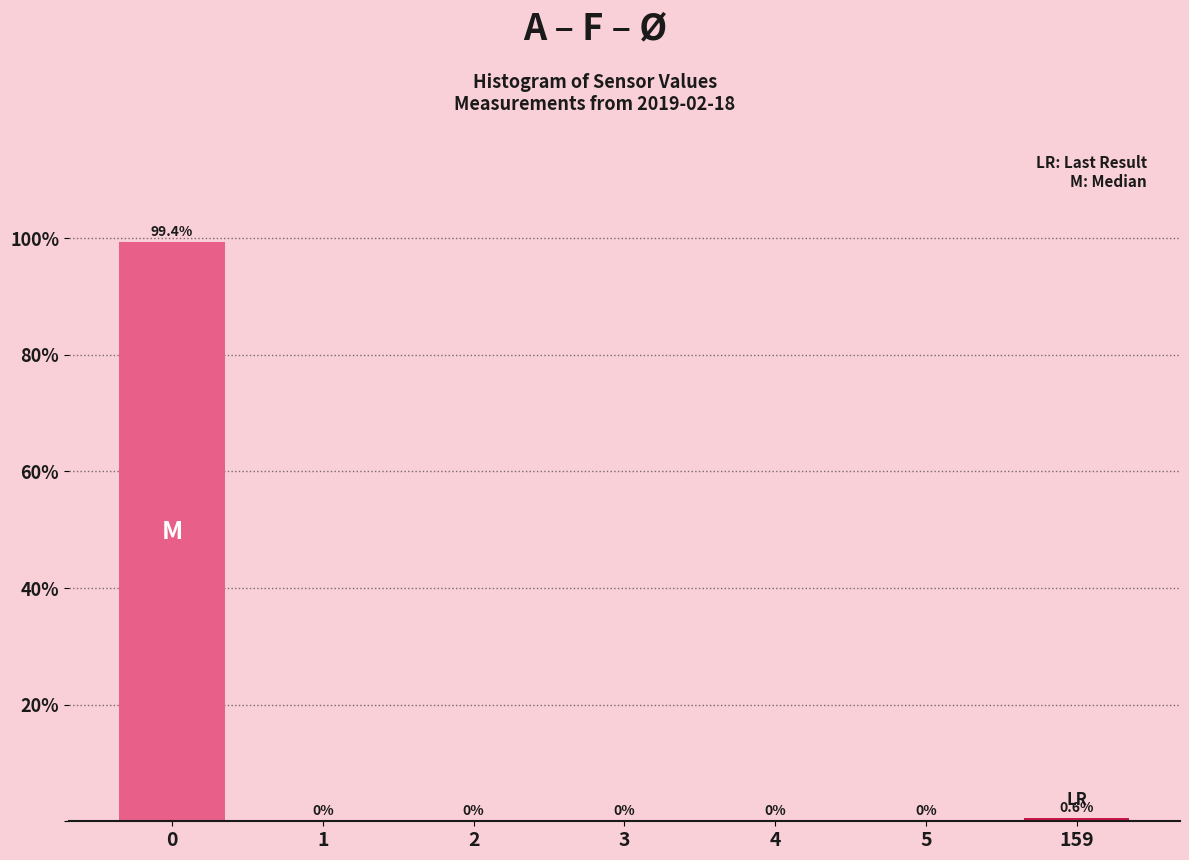

Reading right to left, transcribe all the data shown in this chart.

159=0.6	5=0.0	4=0.0	3=0.0	2=0.0	1=0.0	0=99.4